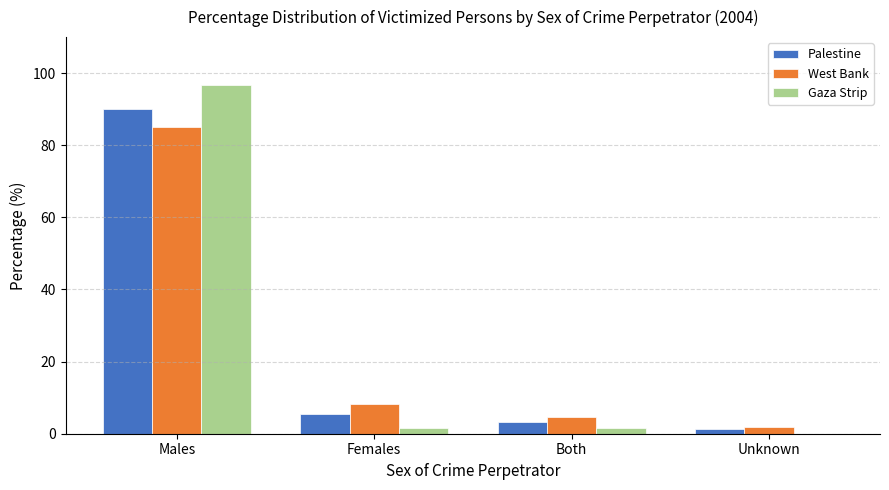

True or false: Palestine has a value of 90.1 at Males.

True